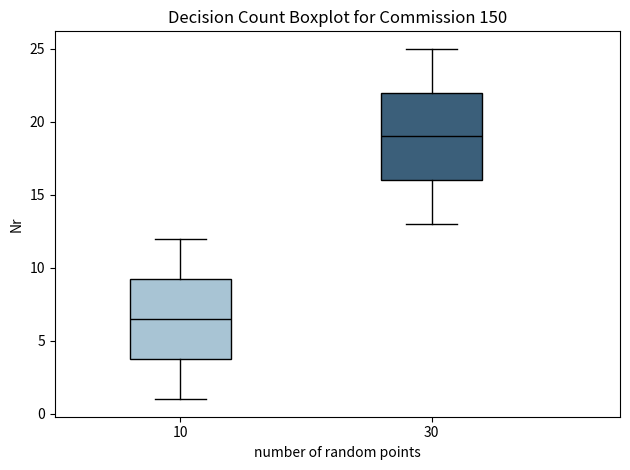

Reading left to right, read every box against the y-axis: the position of its median line, the range the box covers, and the ends of its whiskers. The values are not printed on the chart, so give them approximately, as read against the axis.

10: median 6.5, box 4.0 to 9.5, whiskers 1.0 to 12.0
30: median 19.0, box 16.0 to 22.0, whiskers 13.0 to 25.0